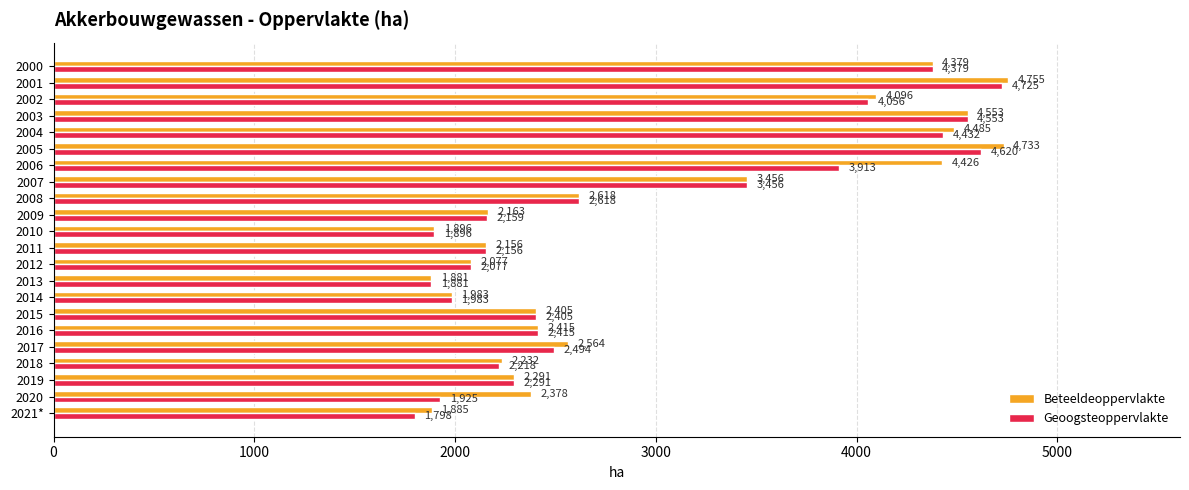

What is the sum of all Beteeldeoppervlakte values?

65827